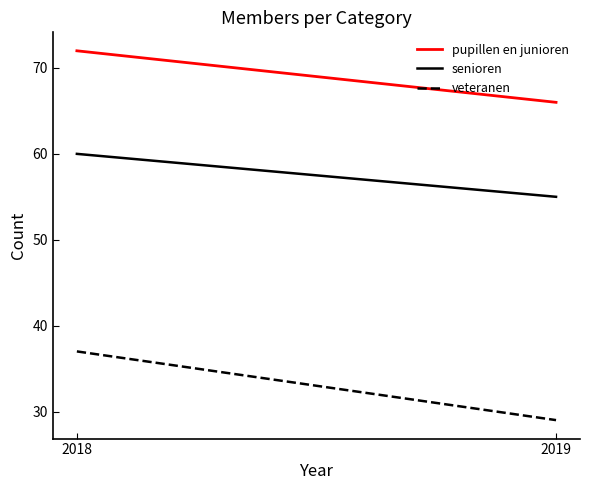

Is it true that veteranen equals 17 at 2019?

False